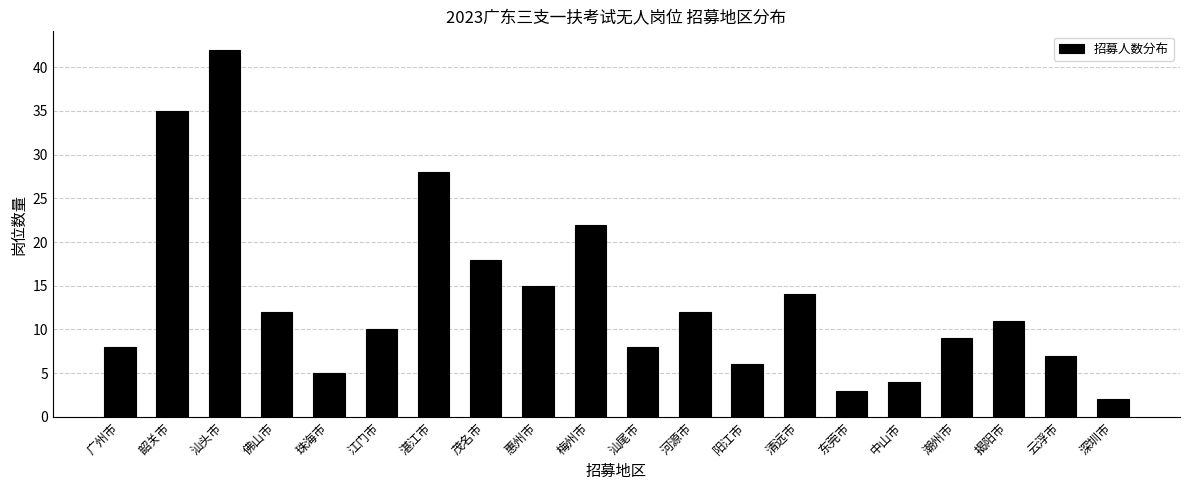

Reading left to right, transcribe all the data shown in this chart.

广州市=8	韶关市=35	汕头市=42	佛山市=12	珠海市=5	江门市=10	湛江市=28	茂名市=18	惠州市=15	梅州市=22	汕尾市=8	河源市=12	阳江市=6	清远市=14	东莞市=3	中山市=4	潮州市=9	揭阳市=11	云浮市=7	深圳市=2